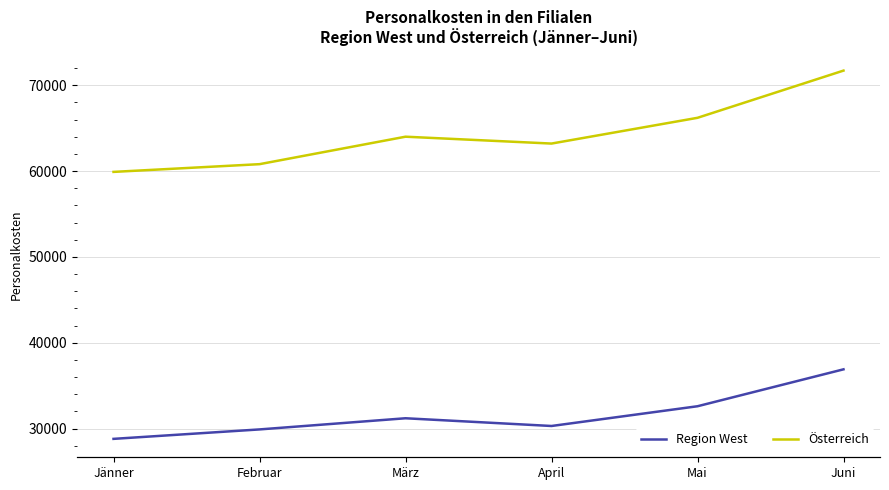

Reading left to right, what are all the values shown in this chart?

Region West: Jänner=28800	Februar=29900	März=31200	April=30300	Mai=32600	Juni=36900
Österreich: Jänner=59900	Februar=60800	März=64000	April=63200	Mai=66200	Juni=71700